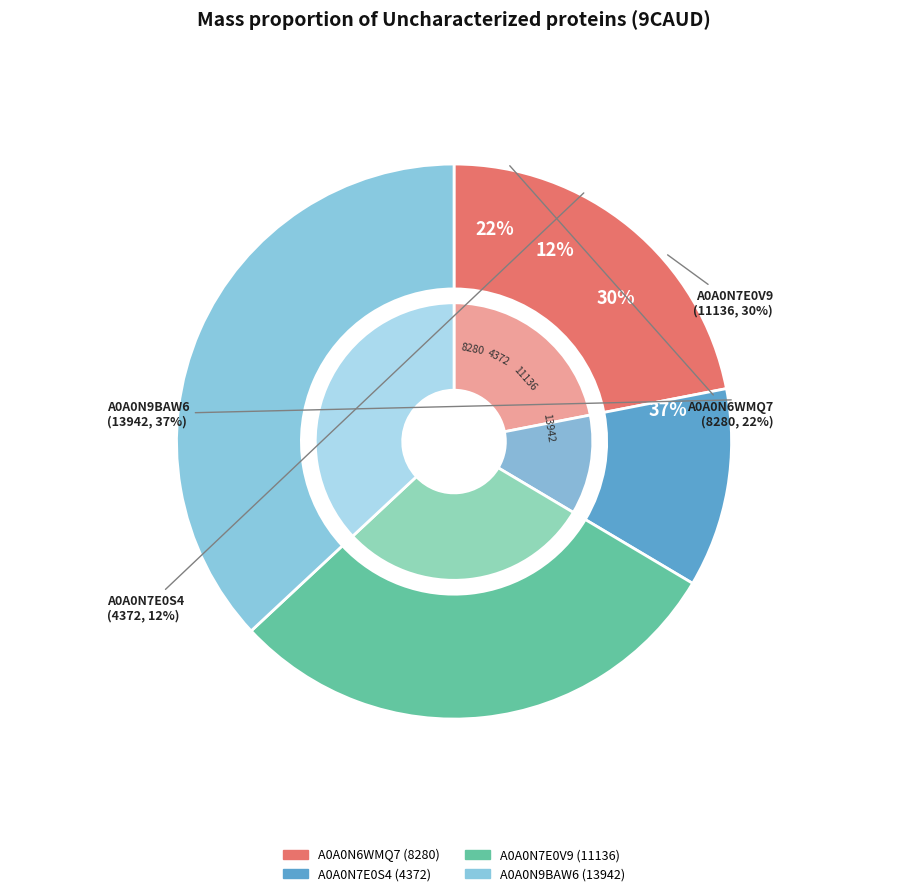

True or false: A0A0N7E0S4 accounts for 12% of the total.

True